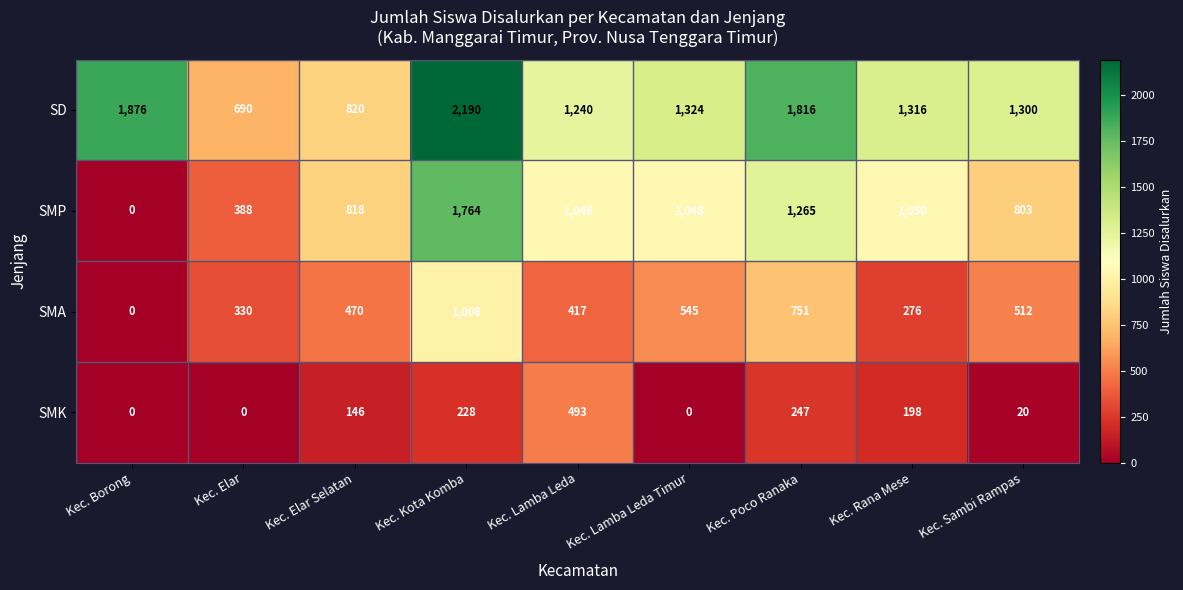

Is it true that SMA equals 1319 at Kec. Poco Ranaka?

False